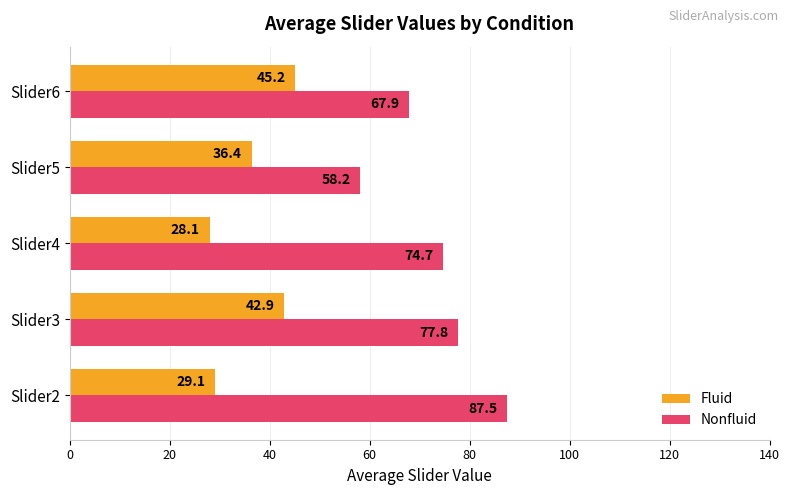

At which label is Nonfluid closest to 72?

Slider4